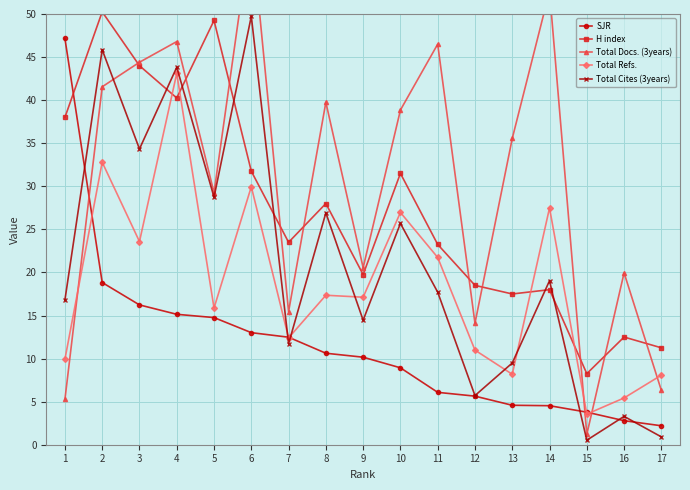

Is it true that Total Refs. equals 23.4 at 4?

False